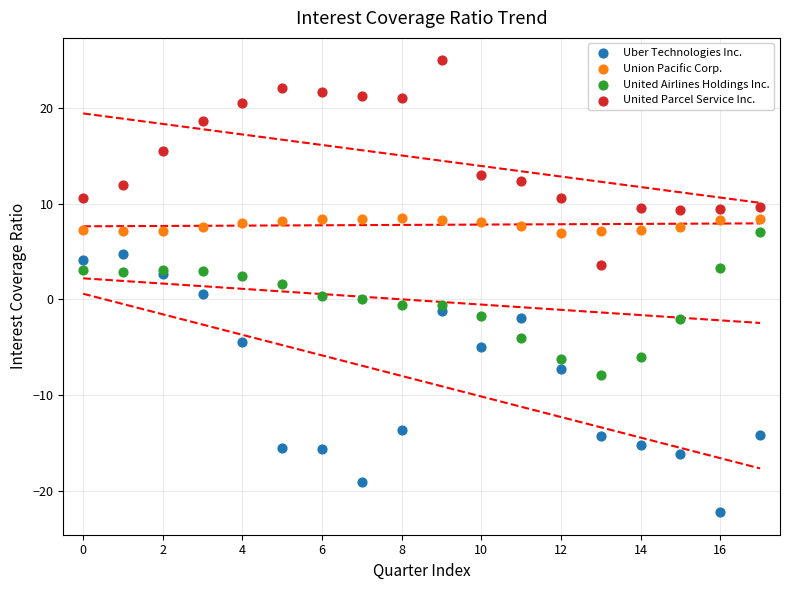

Which series contains the lowest Y value?

Uber Technologies Inc.